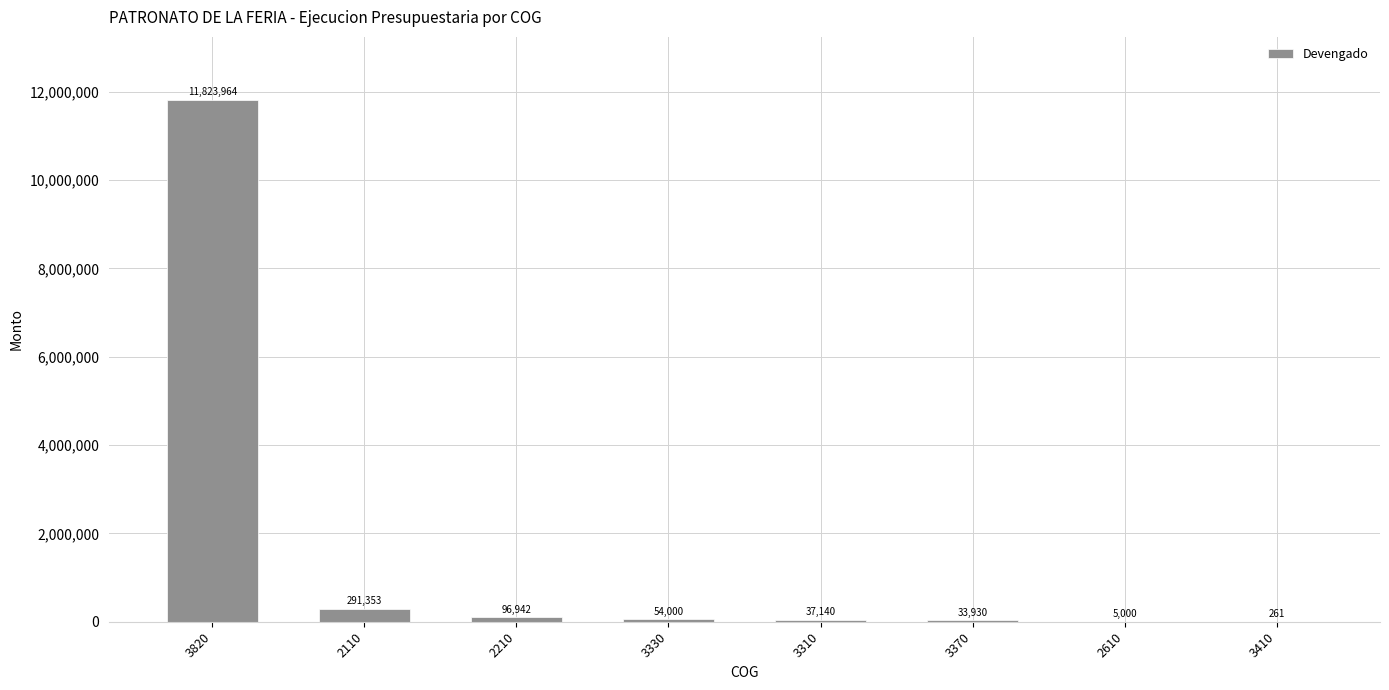

What is the change in value from 3310 to 3410?

-36879.0